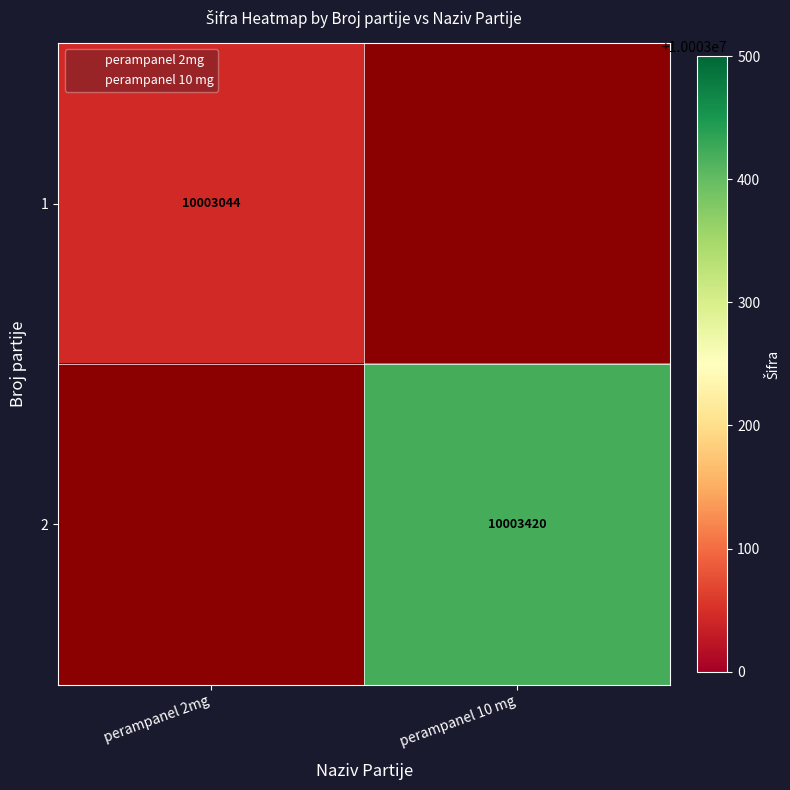

Where is 1 nearest to the value 10003044?

perampanel 2mg